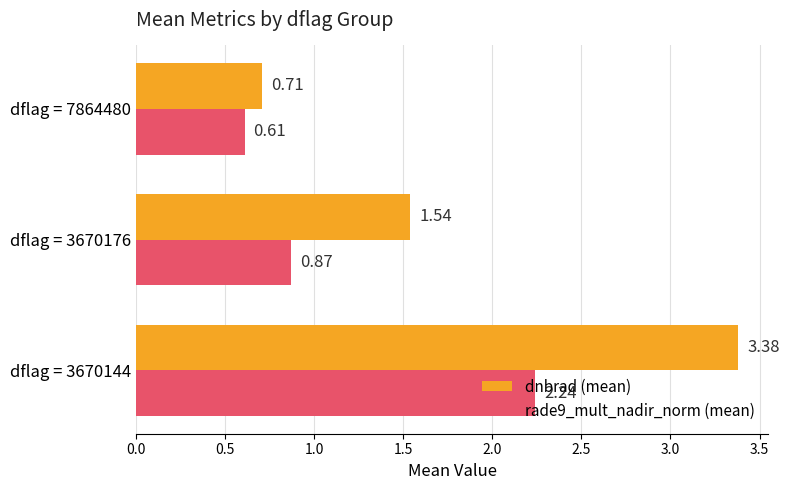

Rank the categories by dnbrad (mean) value from highest to lowest.

dflag = 3670144, dflag = 3670176, dflag = 7864480